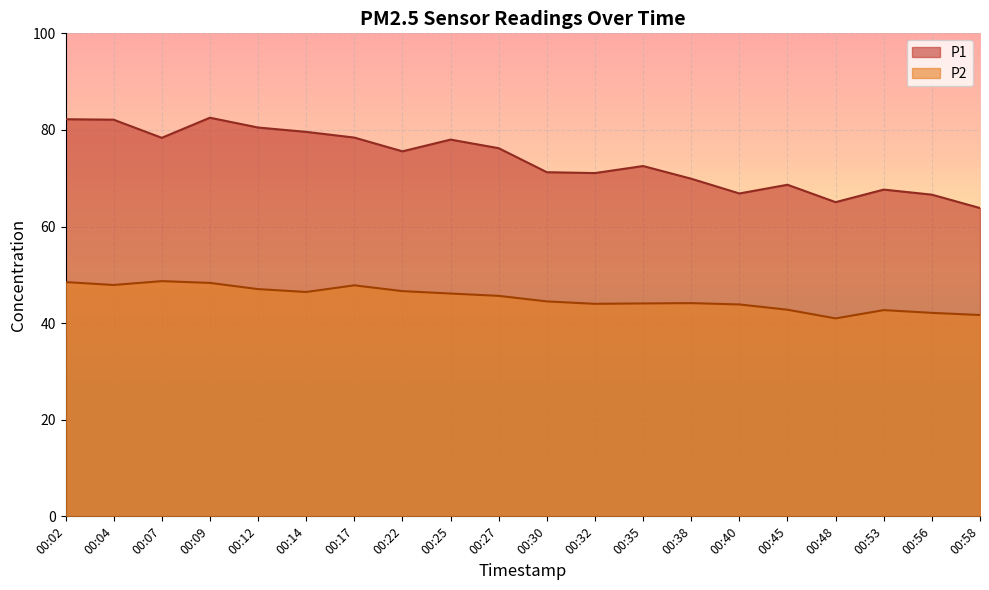

True or false: P1 and P2 cross at least once.

False